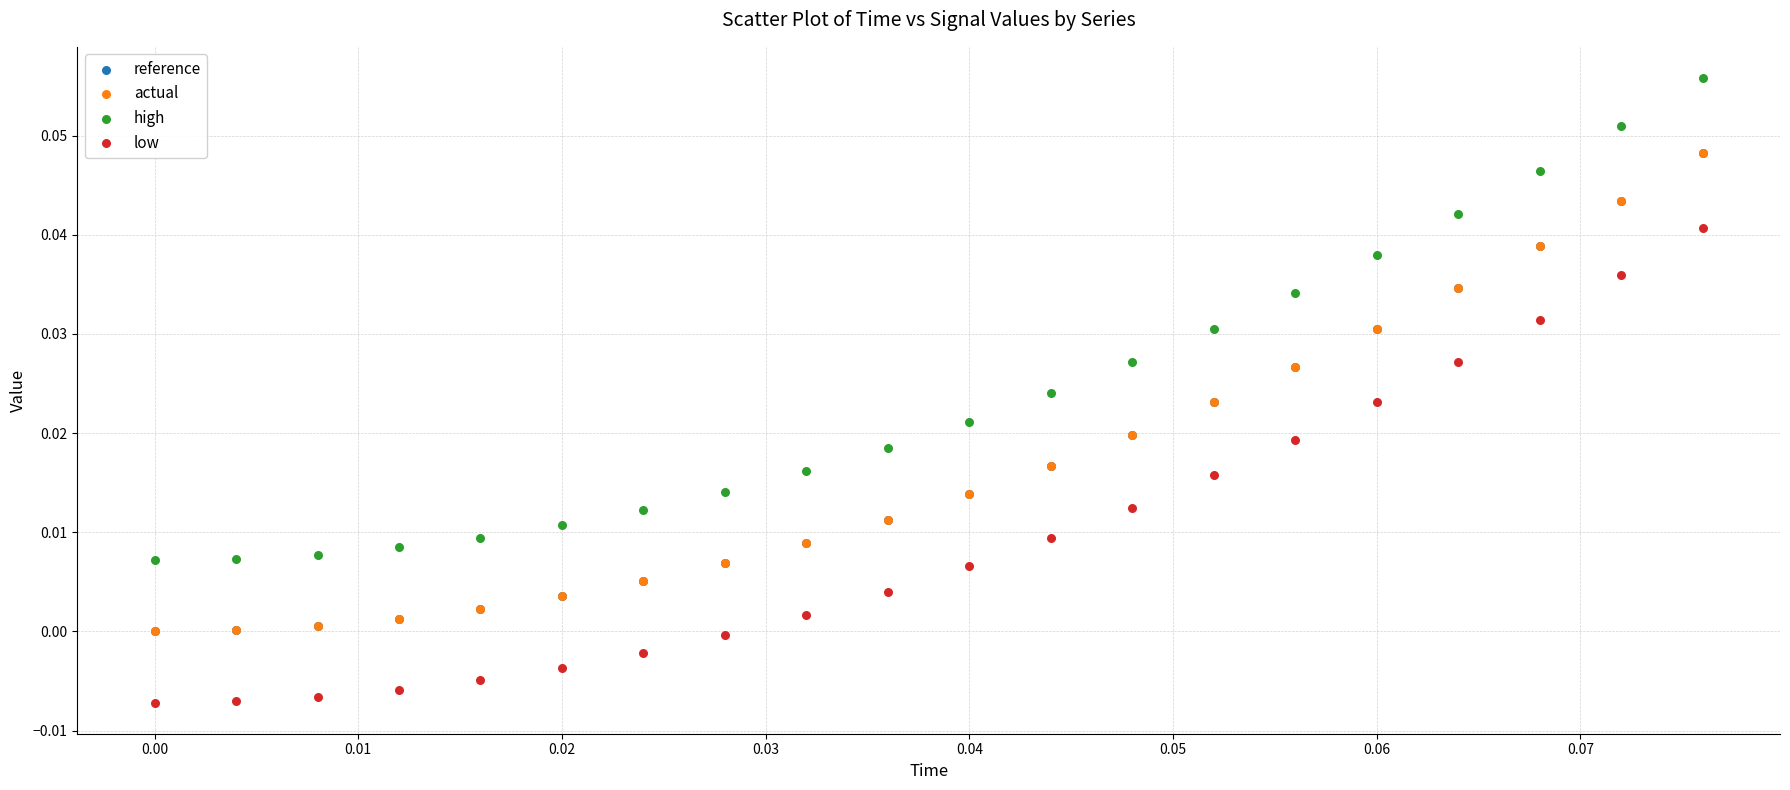

What are all the series names shown in the legend?

reference, actual, high, low